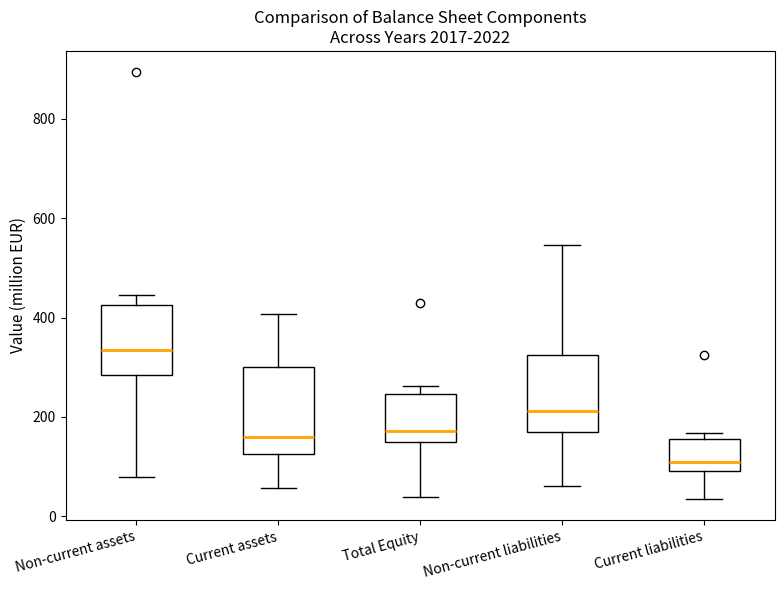

Which box's median line is the highest?

Non-current assets